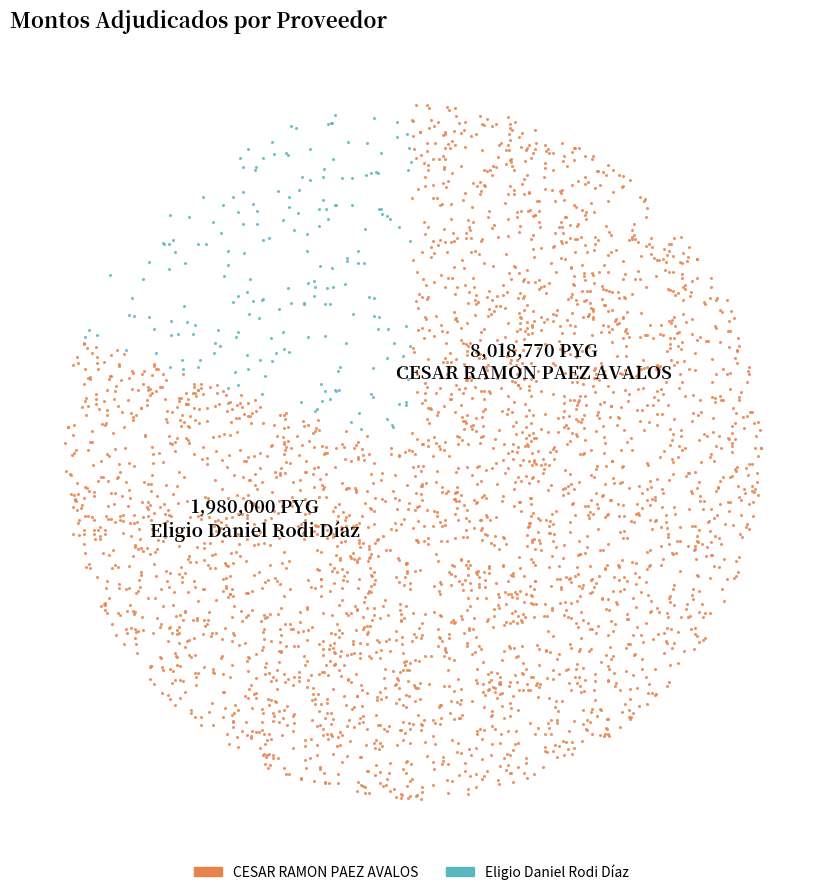

To the nearest percent, what is the combined percentage of CESAR RAMON PAEZ AVALOS and Eligio Daniel Rodi Díaz?

100%